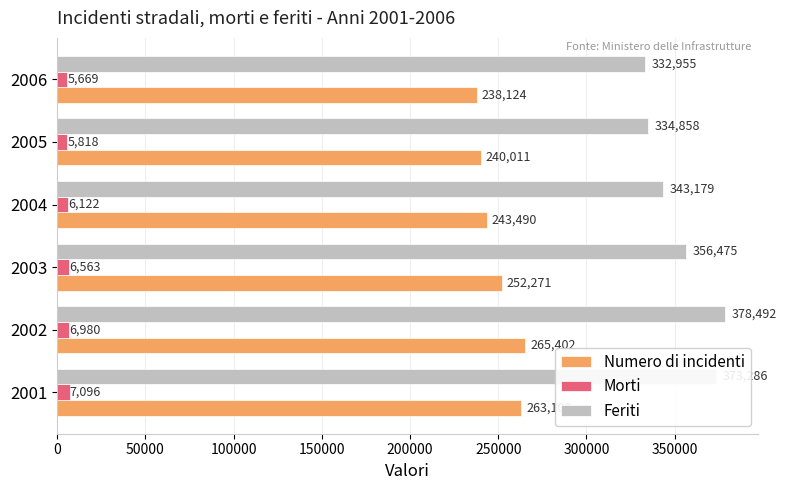

At which category does the chart reach its minimum across all series?

2006